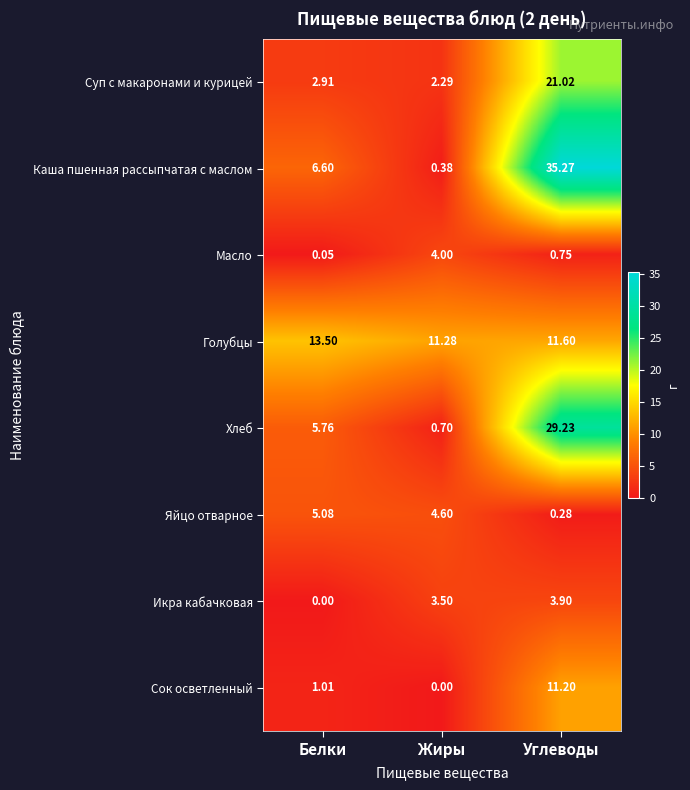

Rank the series by their maximum value, from highest to lowest.

Каша пшенная рассыпчатая с маслом, Хлеб, Суп с макаронами и курицей, Голубцы, Сок осветленный, Яйцо отварное, Масло, Икра кабачковая